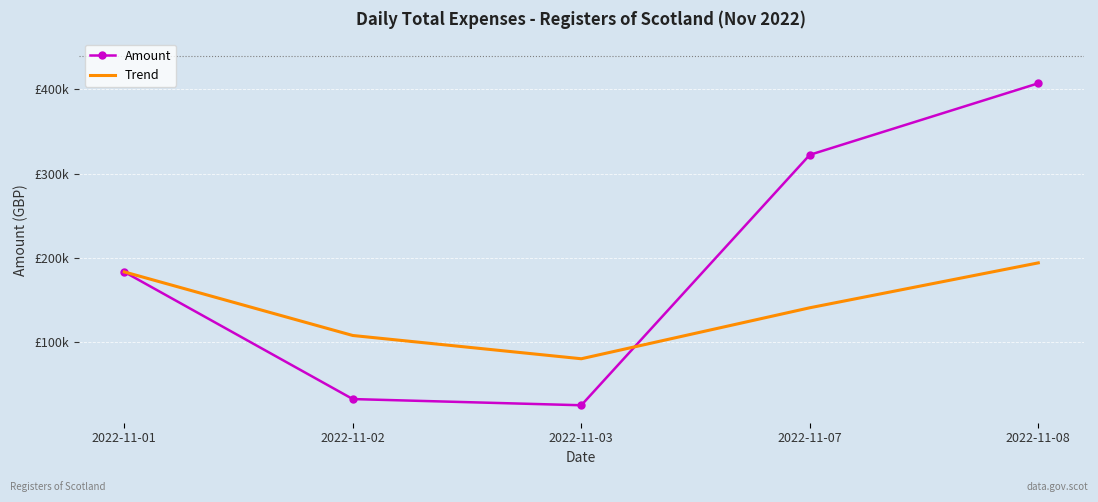

What are all the series names shown in the legend?

Amount, Trend